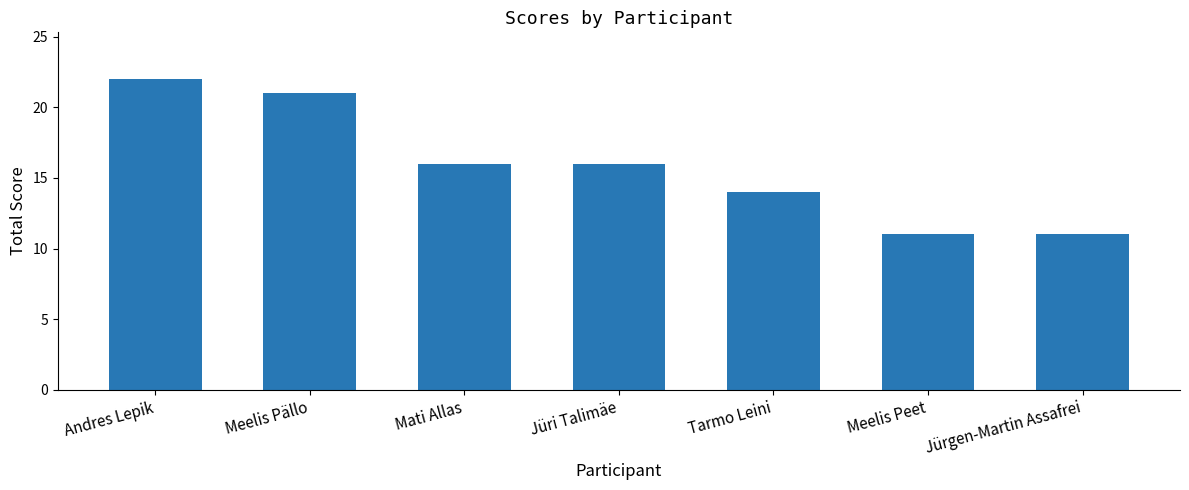

What is the minimum value shown in the chart?

11